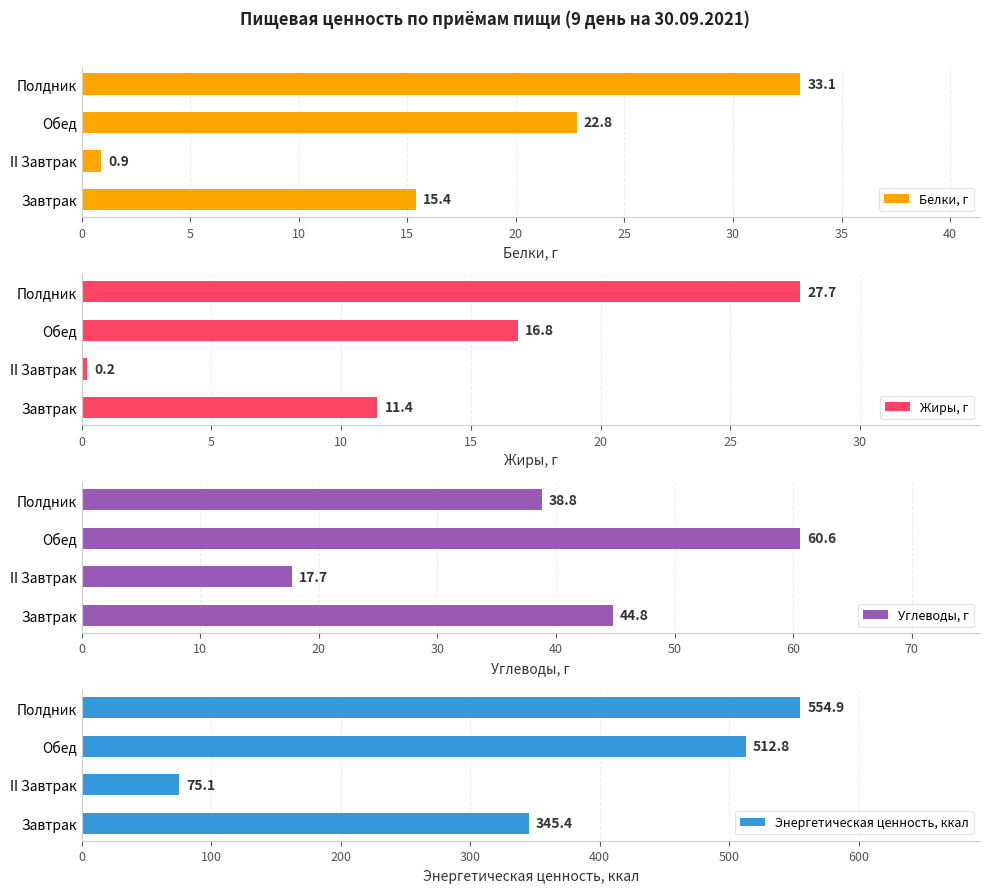

What is the average value of the Углеводы, г series?

40.5